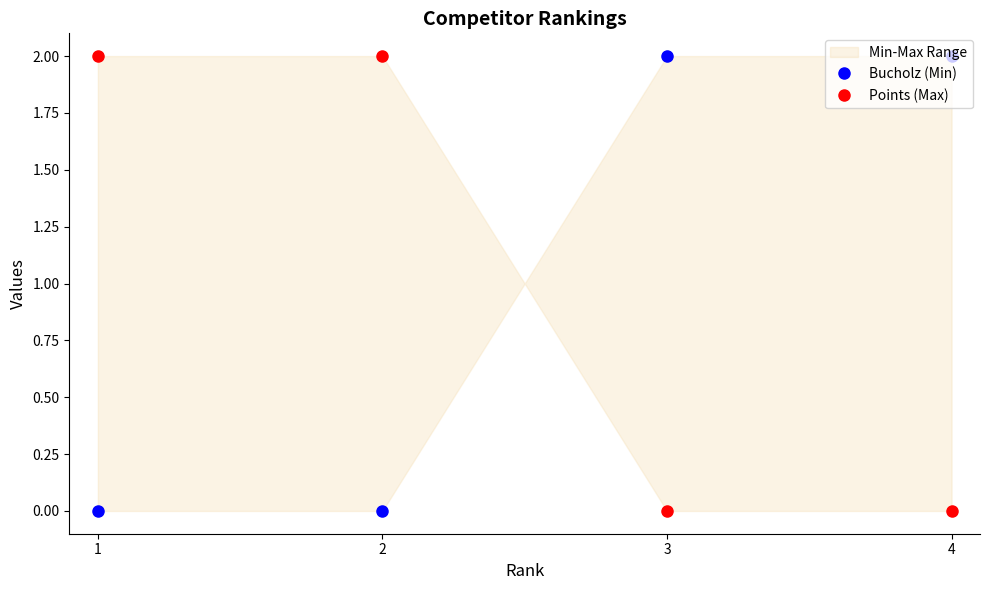

List the labels in order of Bucholz (Min) value, smallest first.

1, 2, 3, 4